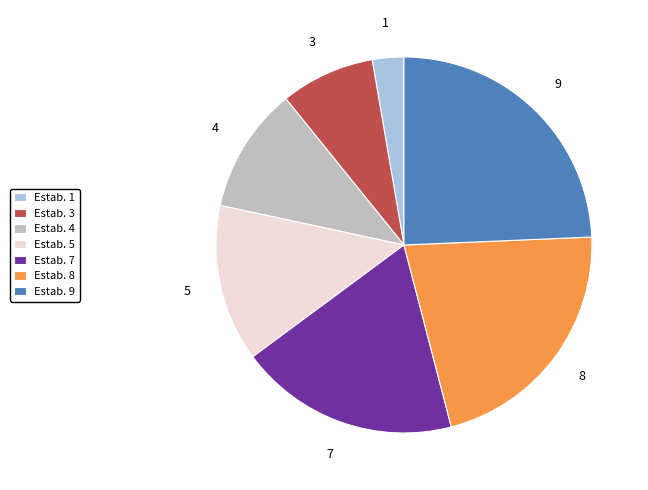

Which slice is the largest?

Estab. 9